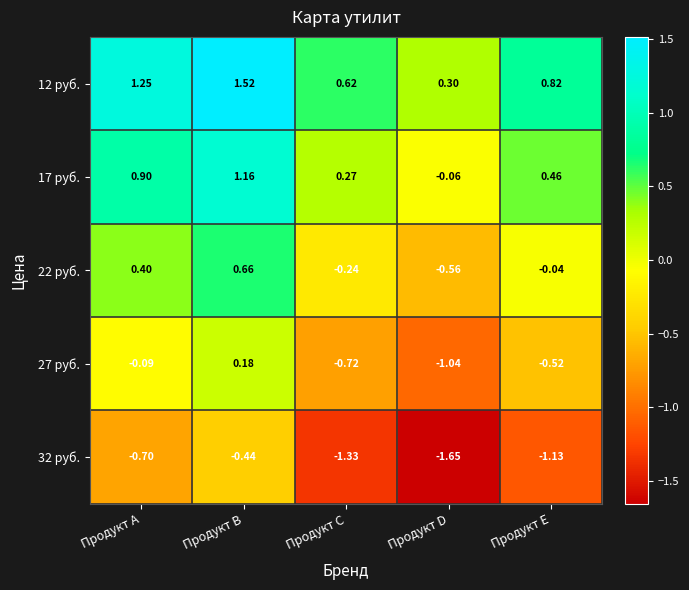

At how many categories does at least one series exceed 0?

5